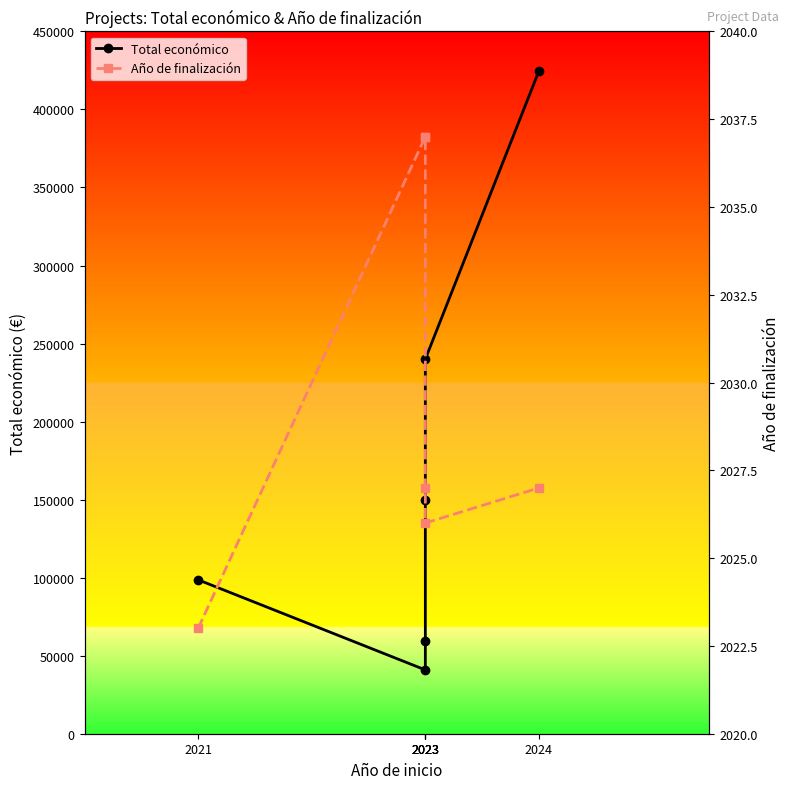

What is the difference between the second highest and minimum values in the Año de finalización series?

14